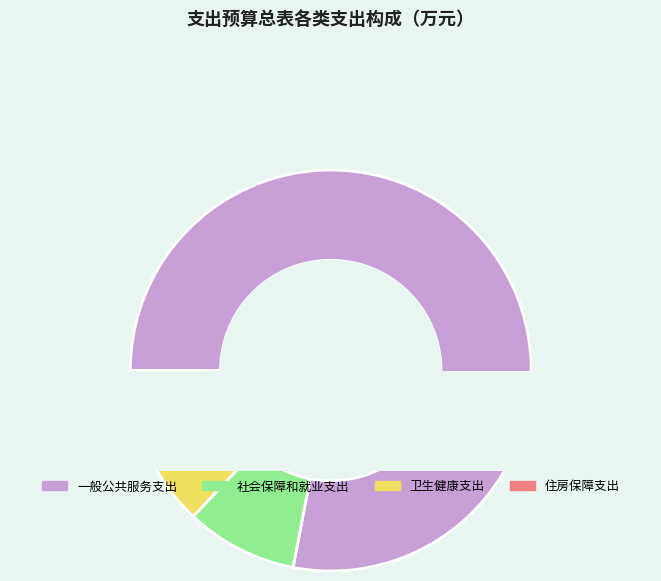

Which slice is the largest?

一般公共服务支出